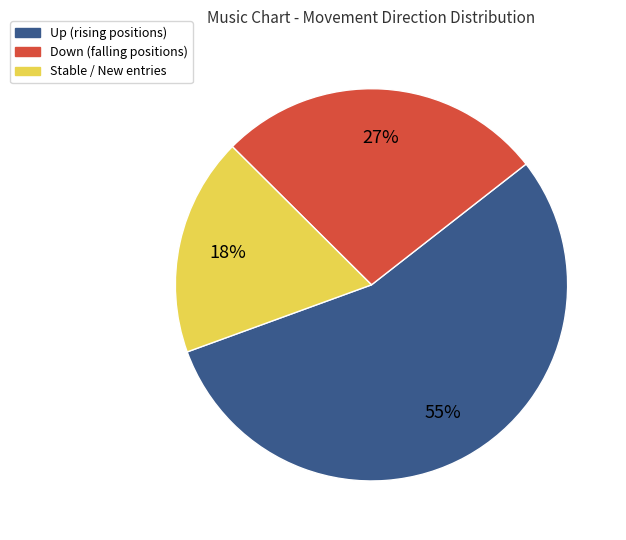

How many slices are in this pie chart?

3